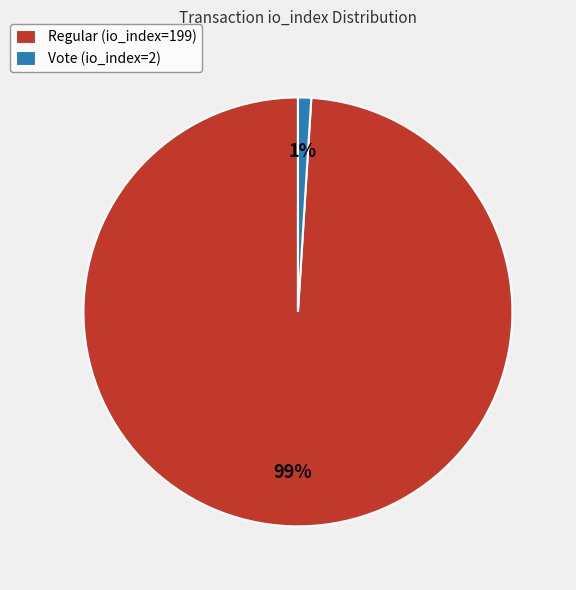

To the nearest percent, what is the difference between the Regular (io_index=199) and Vote (io_index=2) slice percentages?

98%